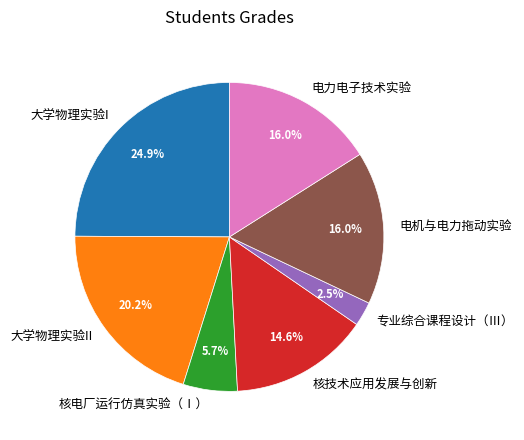

Is it true that 大学物理实验II is 20% of the pie?

True